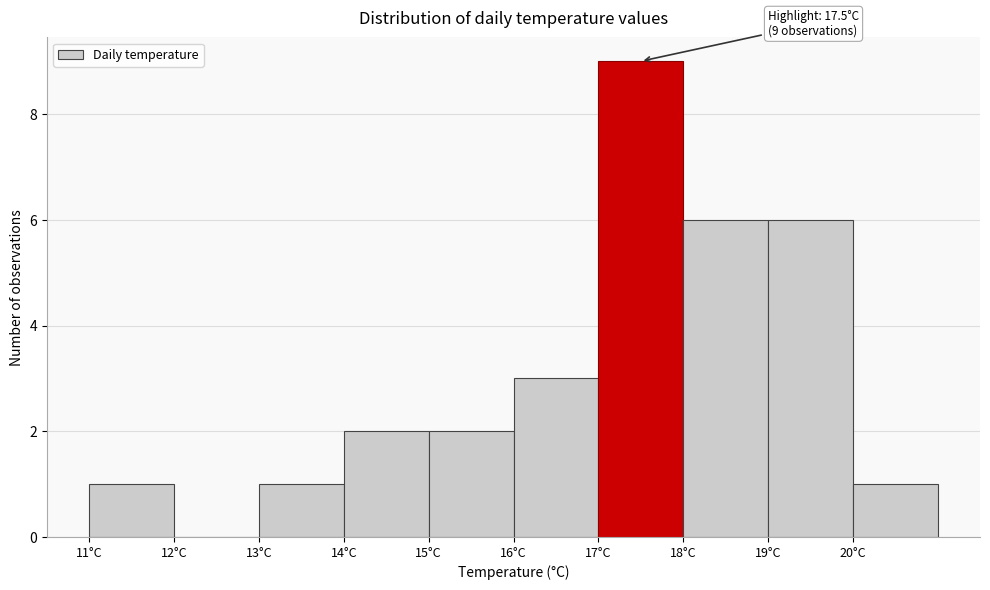

Over which range of the x-axis is the bar tallest?

17 to 18